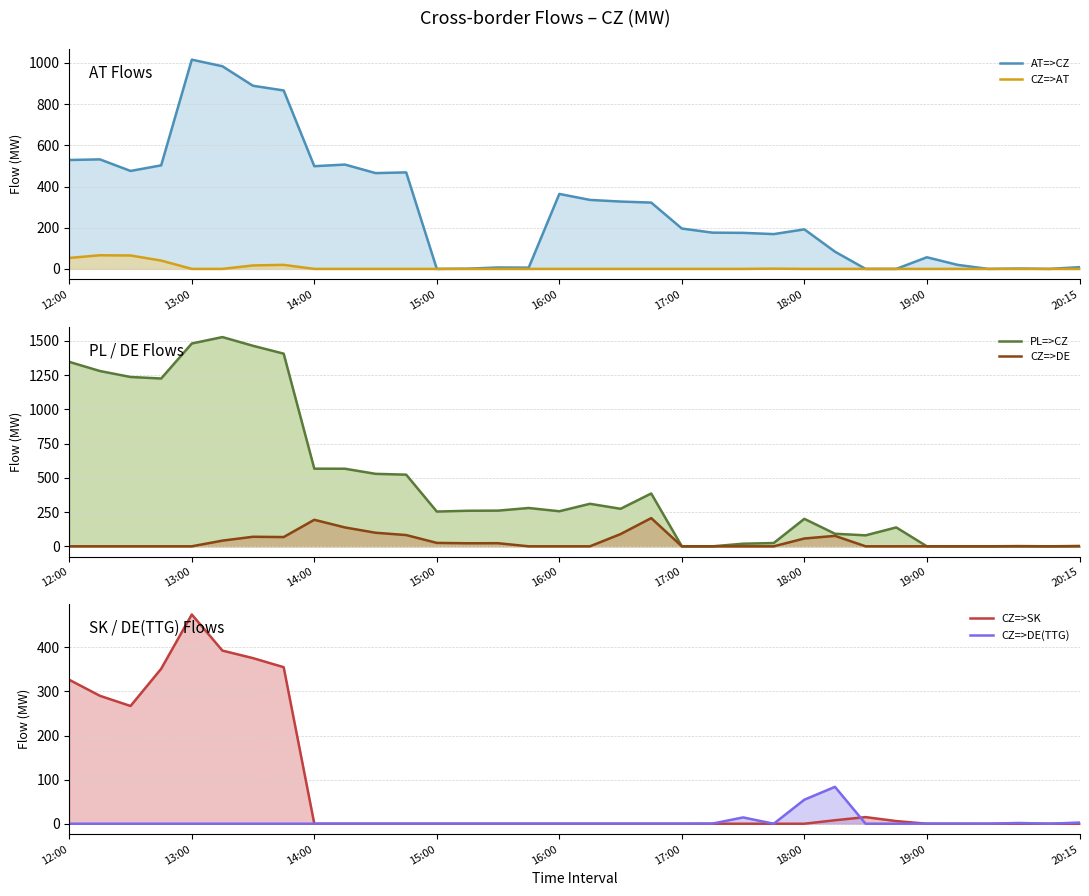

What is the sum of all AT=>CZ values?

10173.9